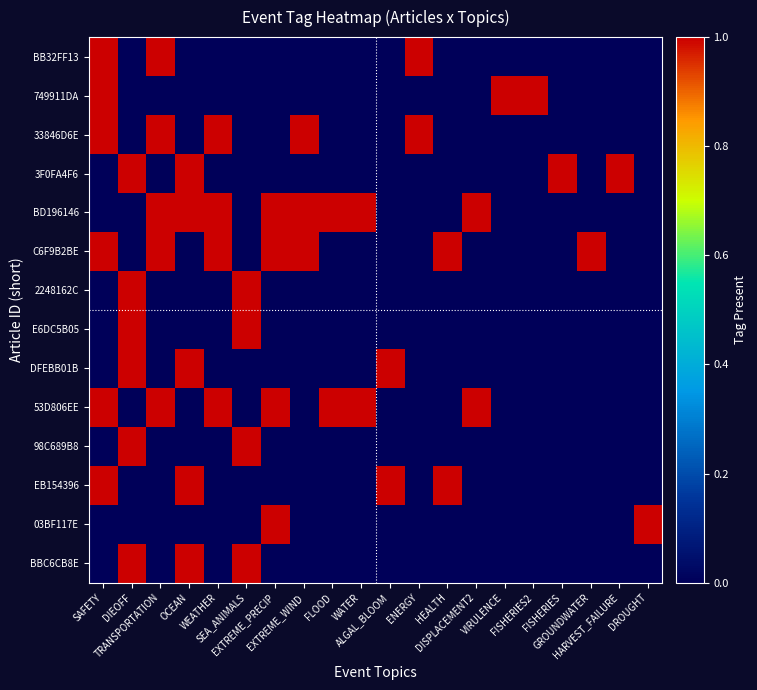

Which series changed the most between ALGAL_BLOOM and VIRULENCE?

749911DA